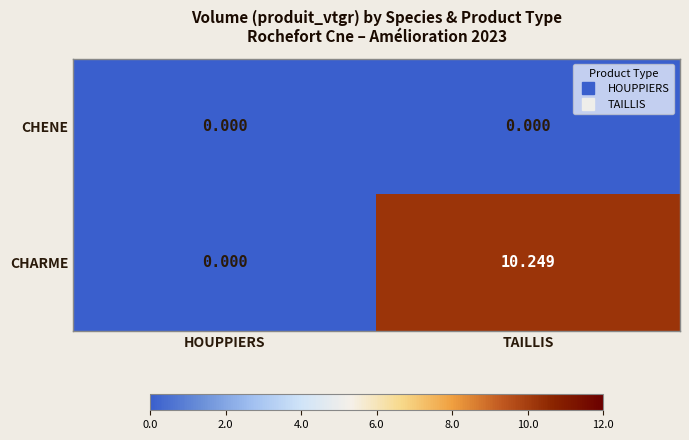

At which label does CHARME reach its minimum?

HOUPPIERS